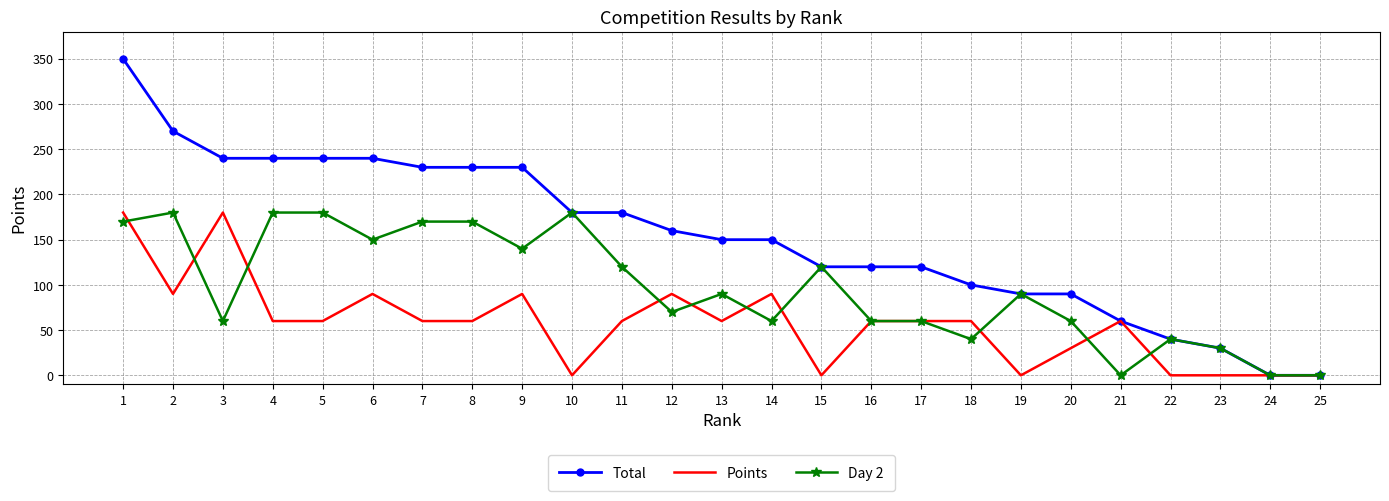

Between 5 and 15, which series saw the biggest shift?

Total